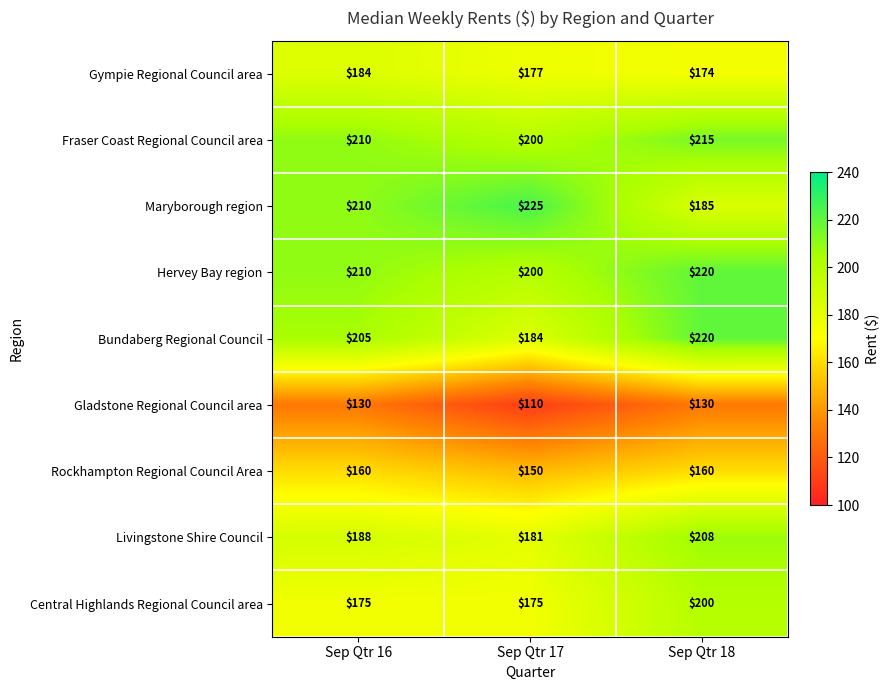

At which label does Hervey Bay region reach its peak?

Sep Qtr 18